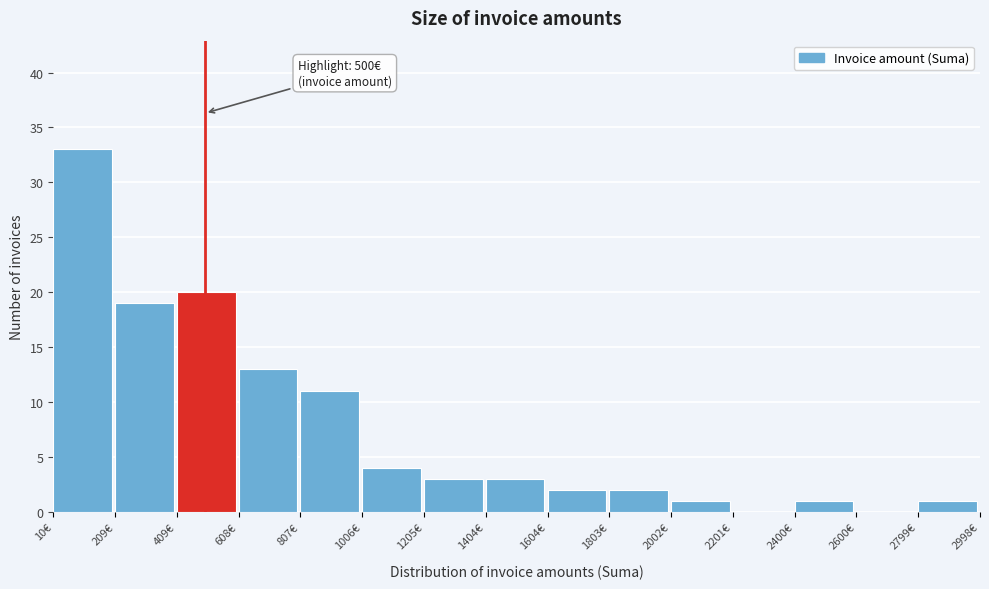

Which range on the x-axis has the tallest bar?

20 to 200